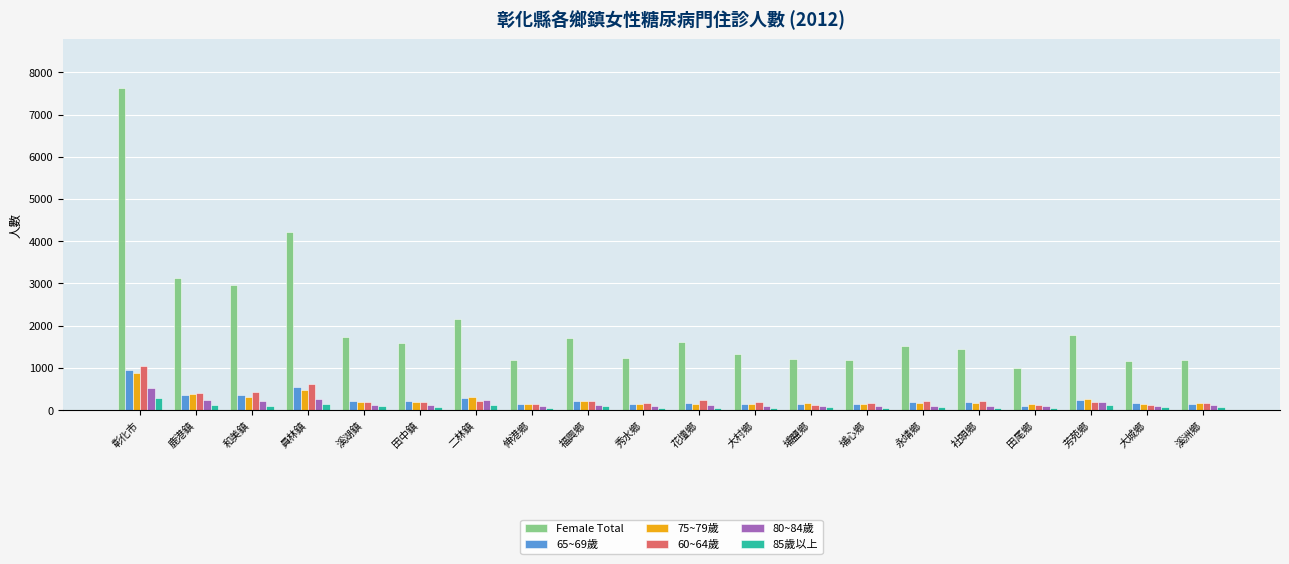

What position from the left is 彰化市?

1